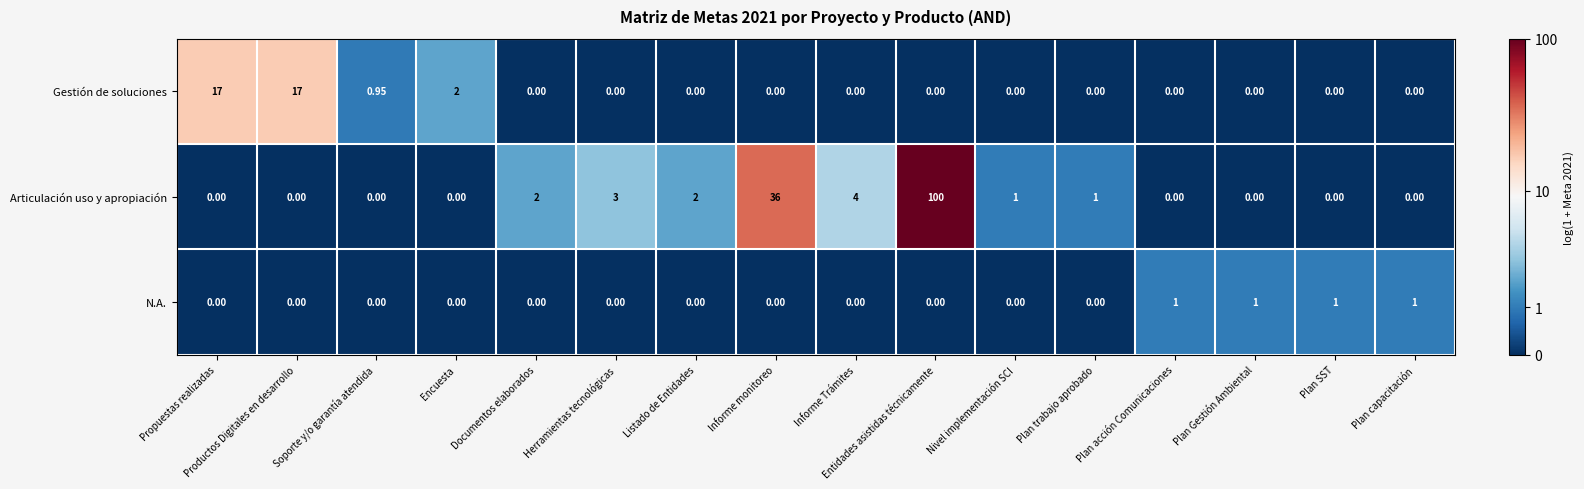

At which category is the sum across all series the highest?

Entidades asistidas técnicamente